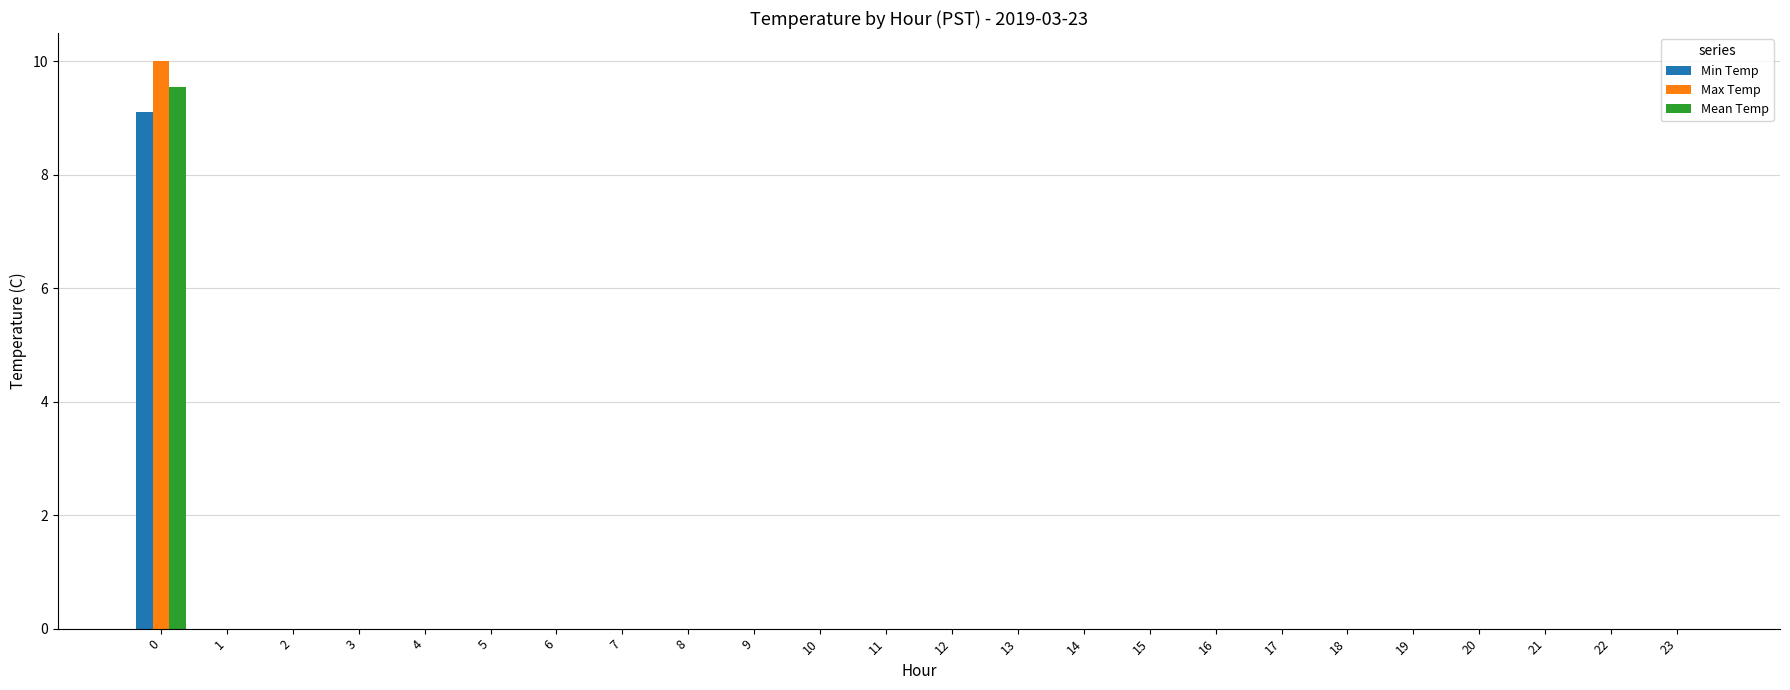

The Max Temp series shows 6.1 at 3. True or false?

False